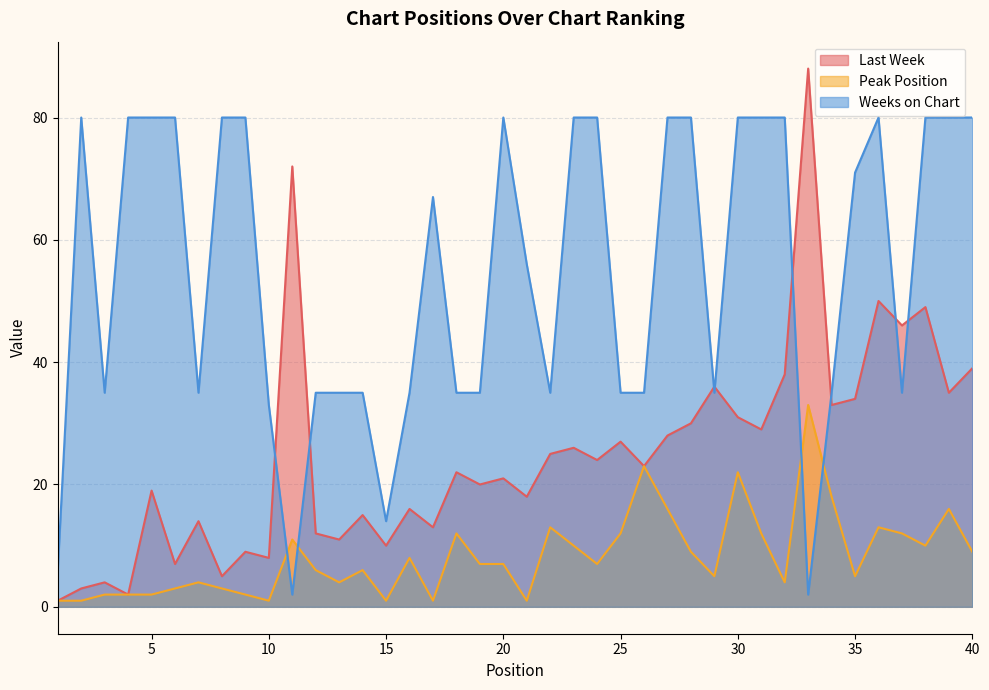

What is the sum of all Last Week values?

993